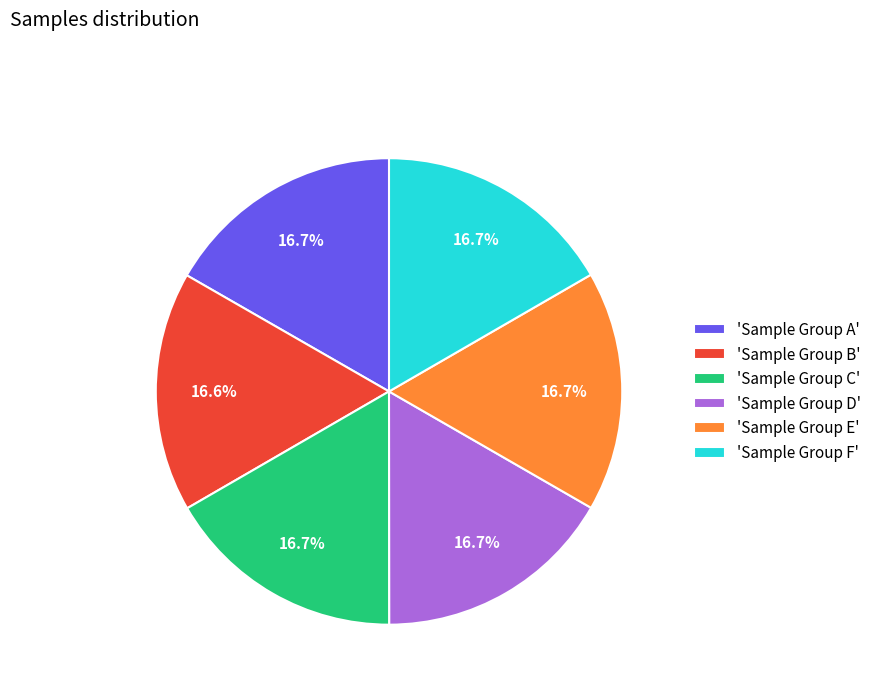

How many slices are in this pie chart?

6